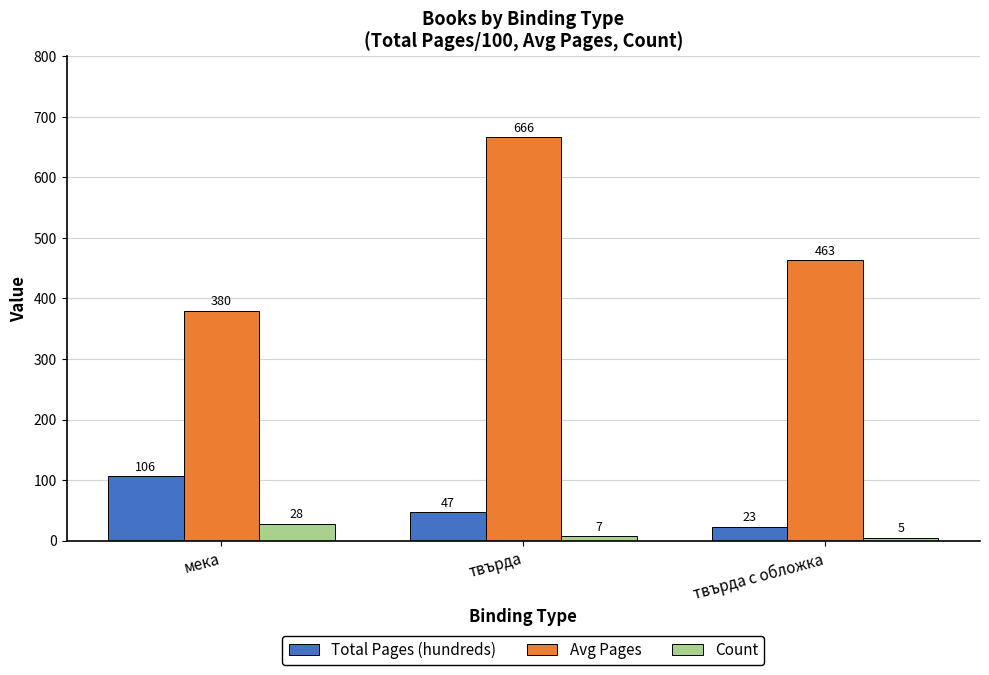

How many bars are there in total?

9